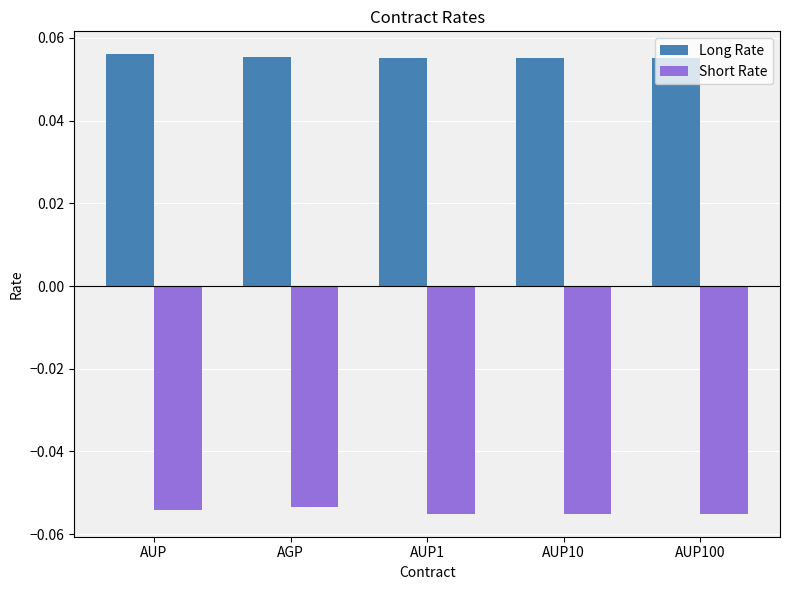

Rank the series by their average value, from highest to lowest.

Long Rate, Short Rate